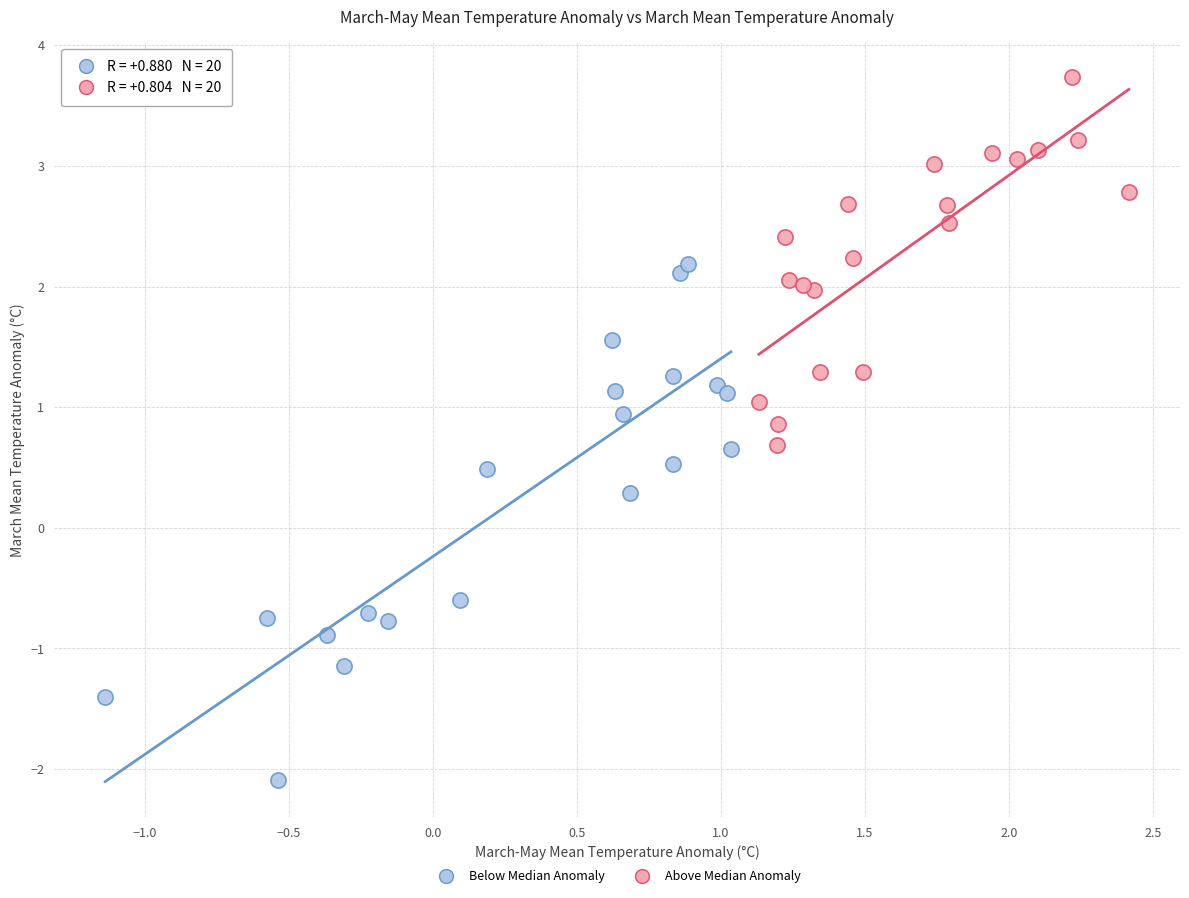

Which series reaches the maximum Y coordinate?

Above Median Anomaly